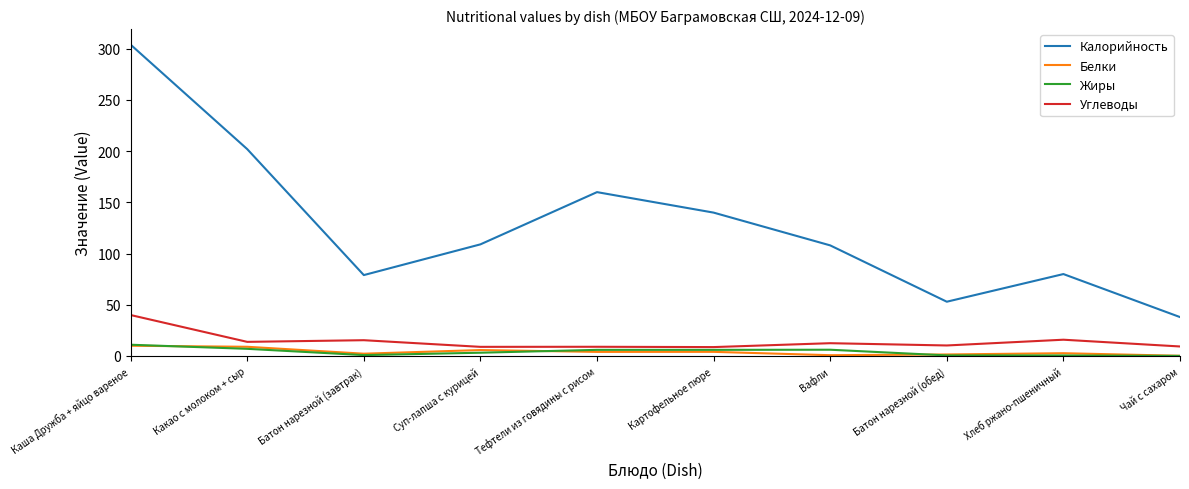

Which series has the largest total across all categories?

Калорийность